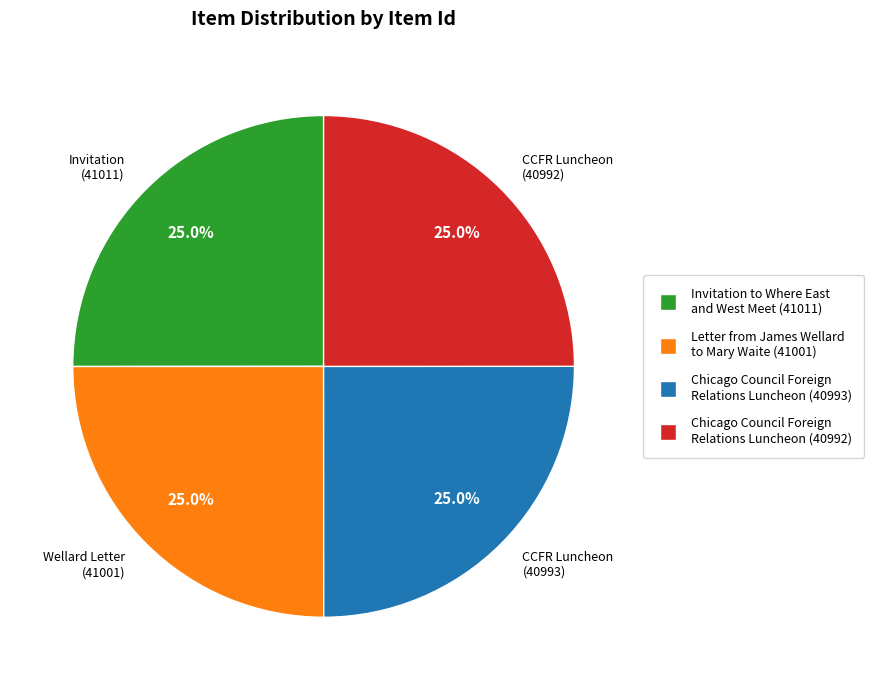

What portion of the pie excludes CCFR Luncheon (40992)?

75.0%